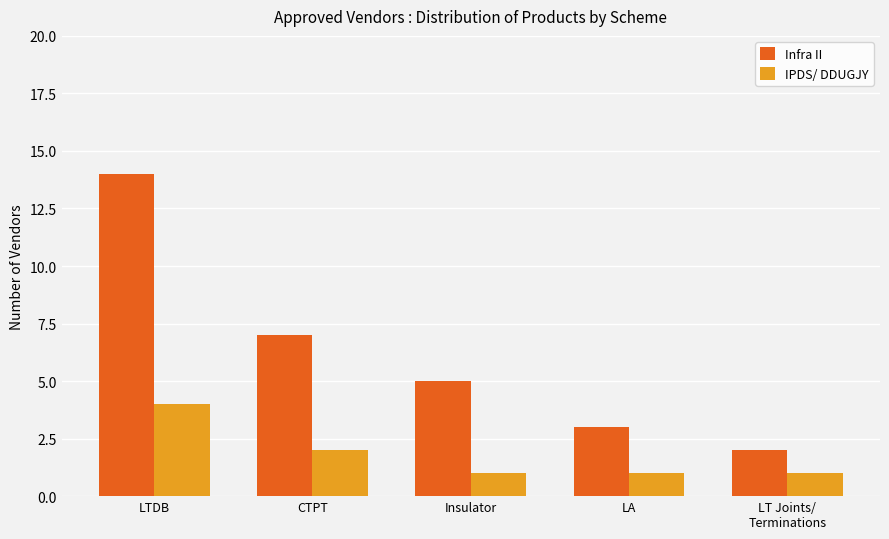

Reading left to right, transcribe all the data shown in this chart.

Infra II: 14	7	5	3	2
IPDS/ DDUGJY: 4	2	1	1	1